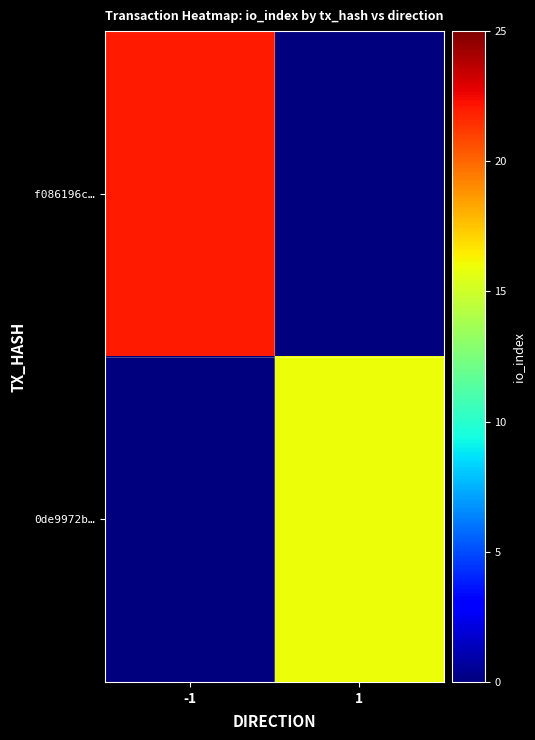

Which series has the largest total across all categories?

f086196c…